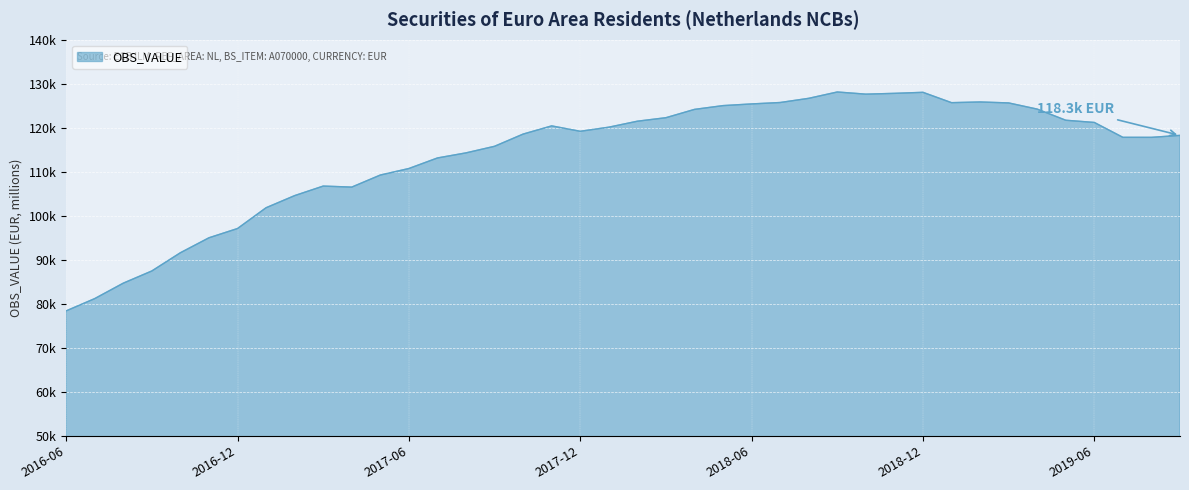

Where is the data nearest to the value 103255?

2017-02